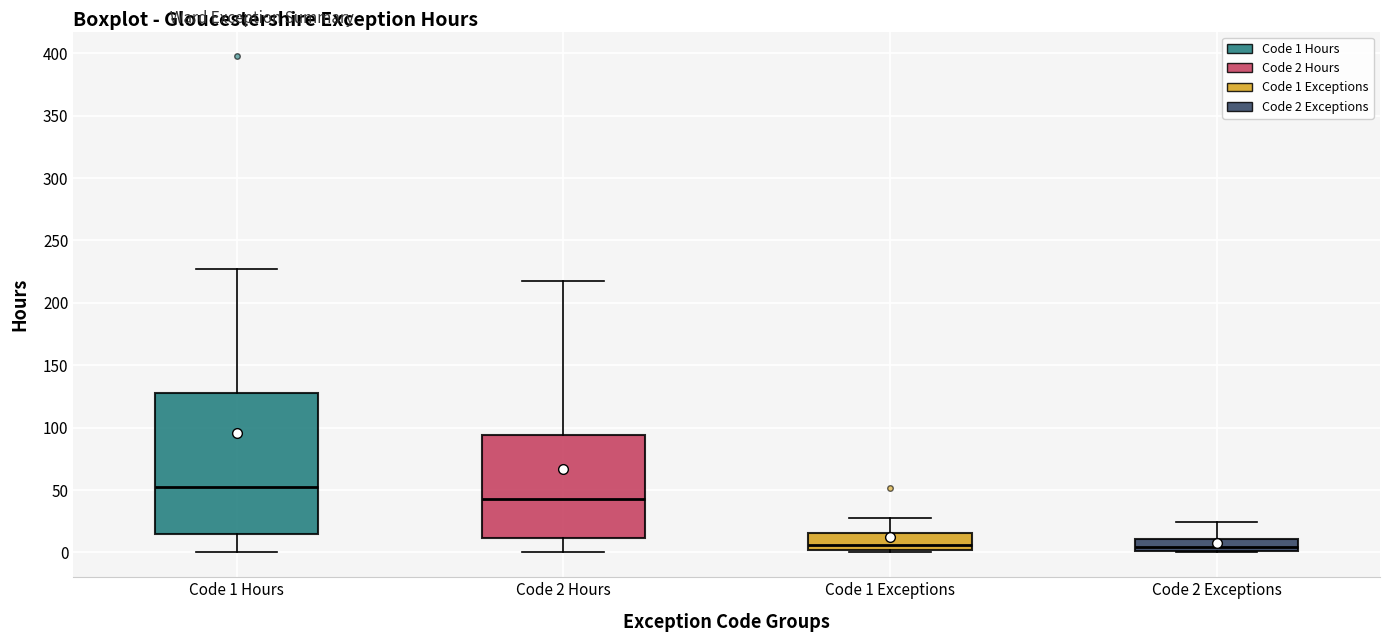

Reading left to right, read every box against the y-axis: the position of its median line, the range the box covers, and the ends of its whiskers. The values are not printed on the chart, so give them approximately, as read against the axis.

Code 1 Hours: median 55, box 15 to 130, whiskers 0 to 230
Code 2 Hours: median 45, box 10 to 95, whiskers 0 to 220
Code 1 Exceptions: median 5, box 0 to 15, whiskers 0 (just below the box's lower edge) to 30
Code 2 Exceptions: median 5, box 0 to 10, whiskers 0 to 25